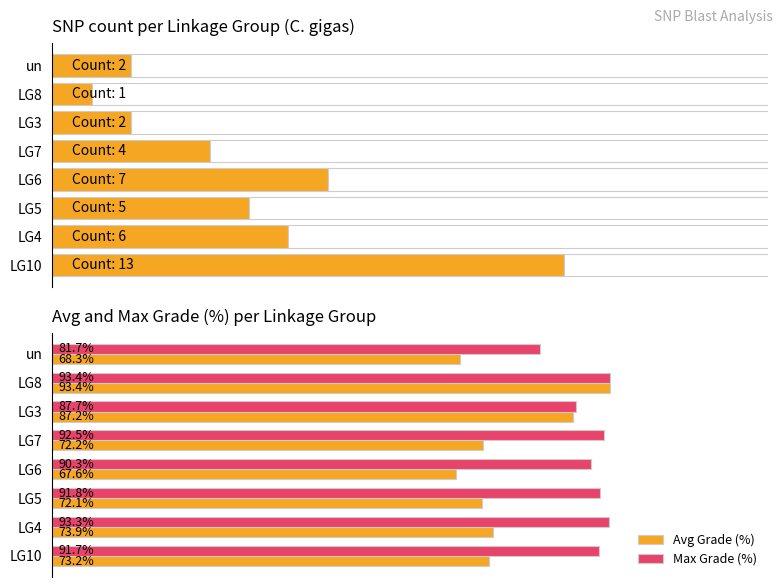

Which category has the lowest value in the Avg Grade (%) series?

LG6